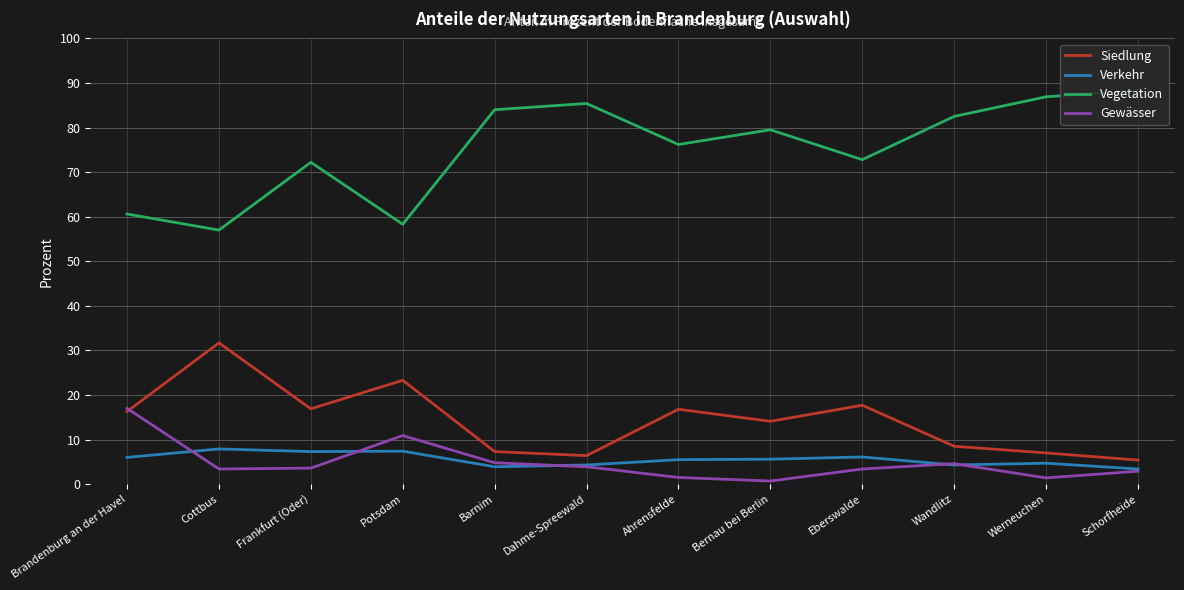

Where is the first local minimum for Siedlung?

Frankfurt (Oder)